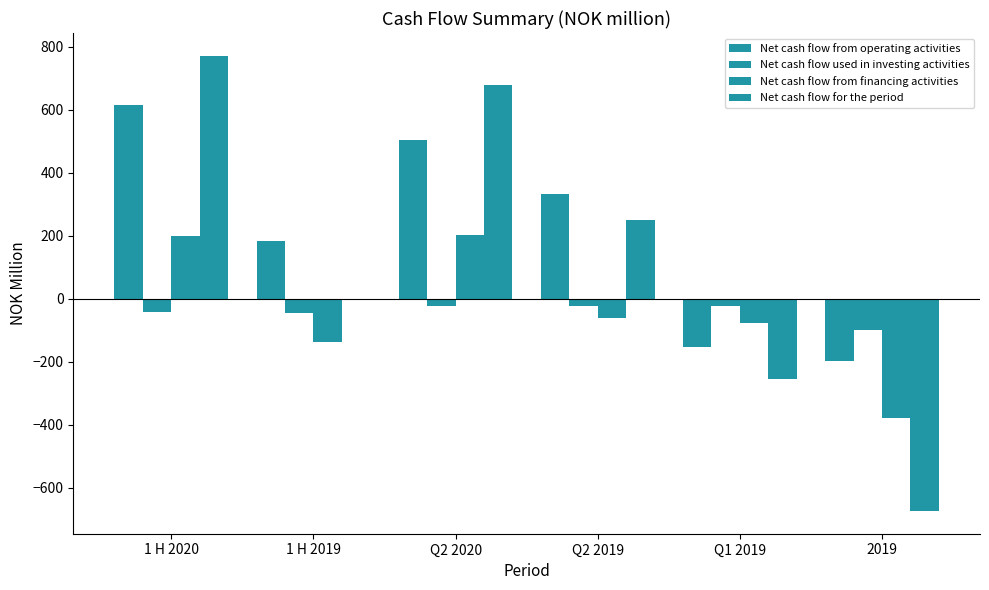

Which series has the widest spread of values?

Net cash flow for the period